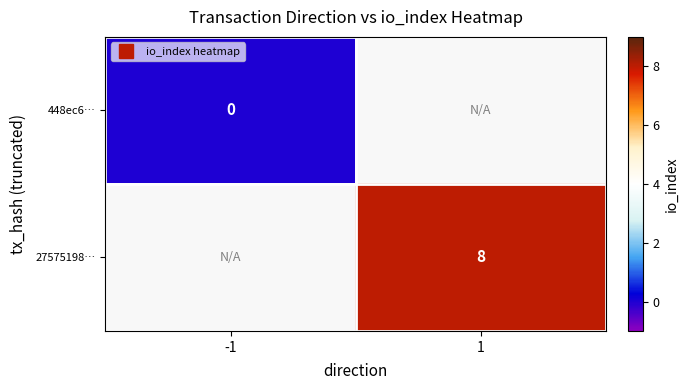

The 27575198… series shows 8.0 at 1. True or false?

True